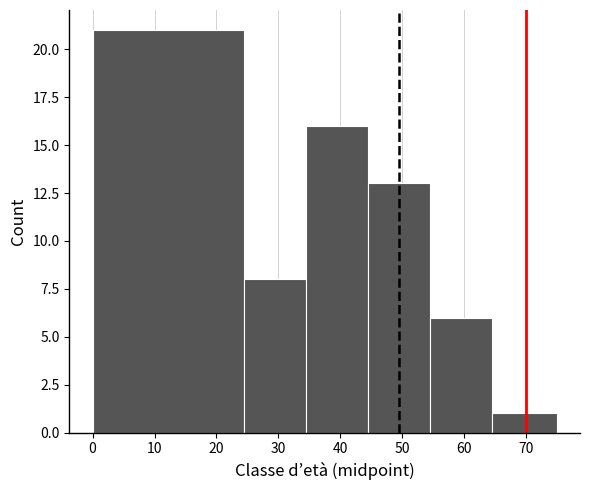

Reading left to right, list every bar in this chart as the range it spans on the x-axis followed by its height. Neither the bar edges nor the heights are printed on the chart, so give them approximately, as read against the axes.

0.0 to 24.5: 21
24.5 to 34.5: 8
34.5 to 44.5: 16
44.5 to 54.5: 13
54.5 to 64.5: 6
64.5 to 75.0: 1